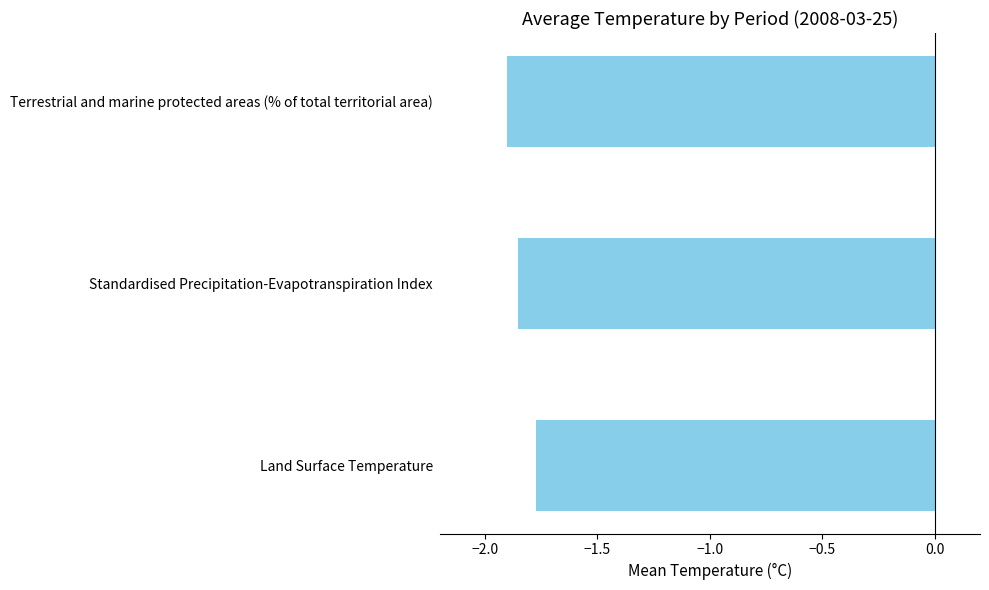

Does the chart contain any negative values?

Yes